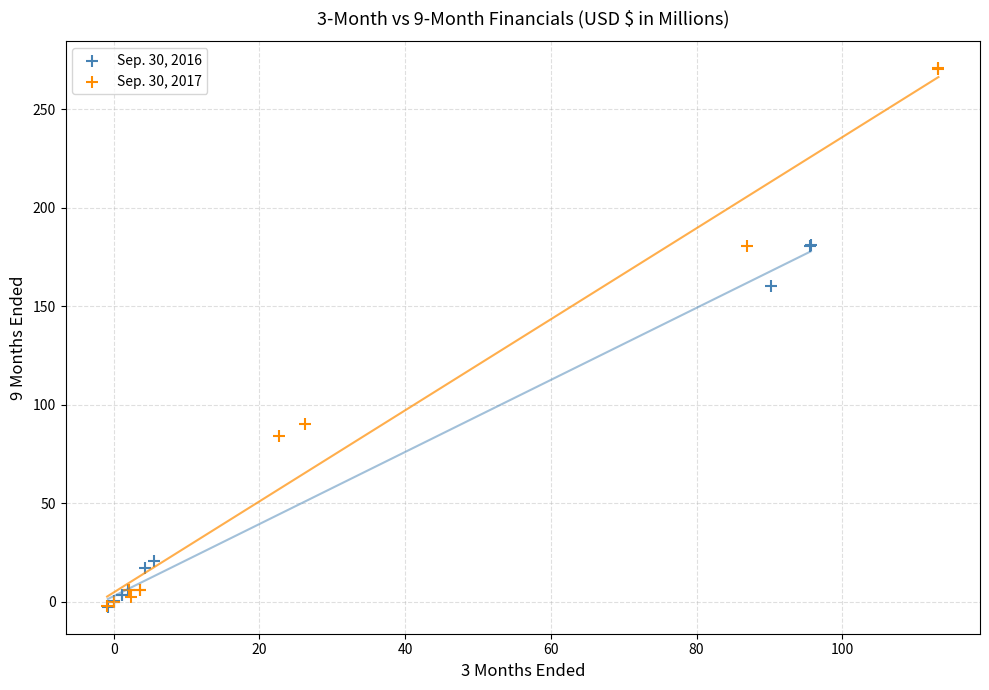

Which series has the largest Y range (max minus min)?

Sep. 30, 2017